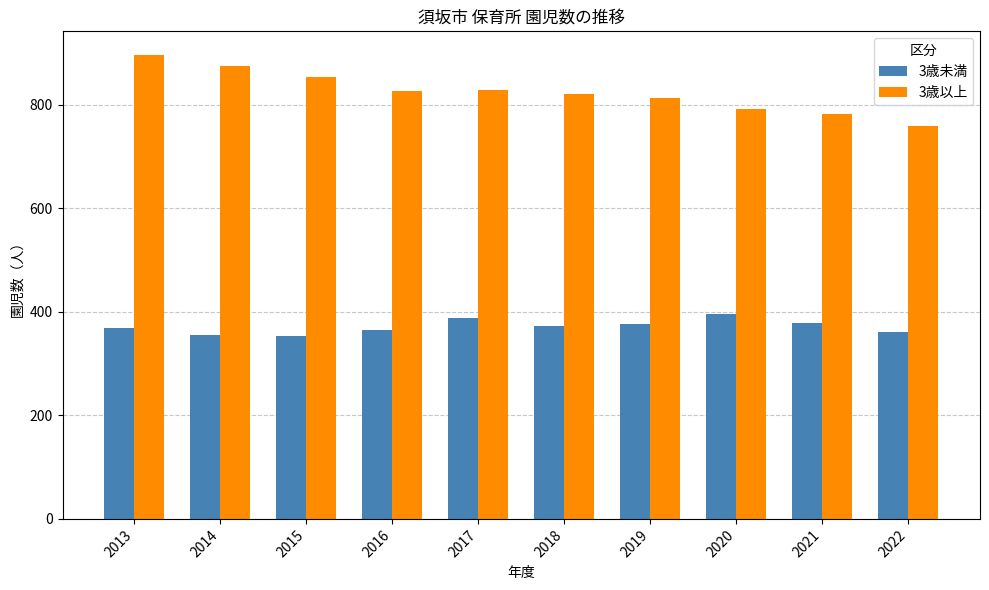

How many bars are there in total?

20